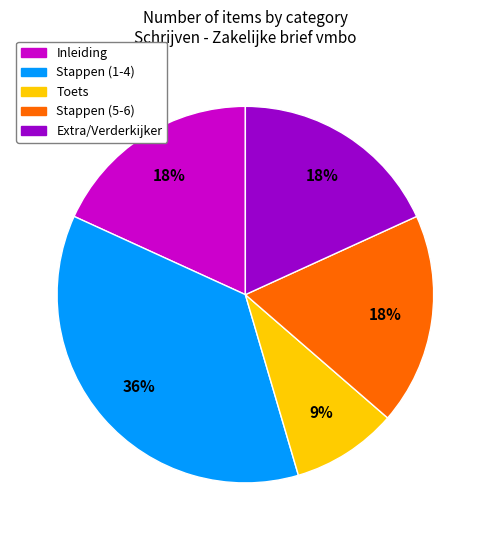

Is Extra/Verderkijker the majority of the pie?

No